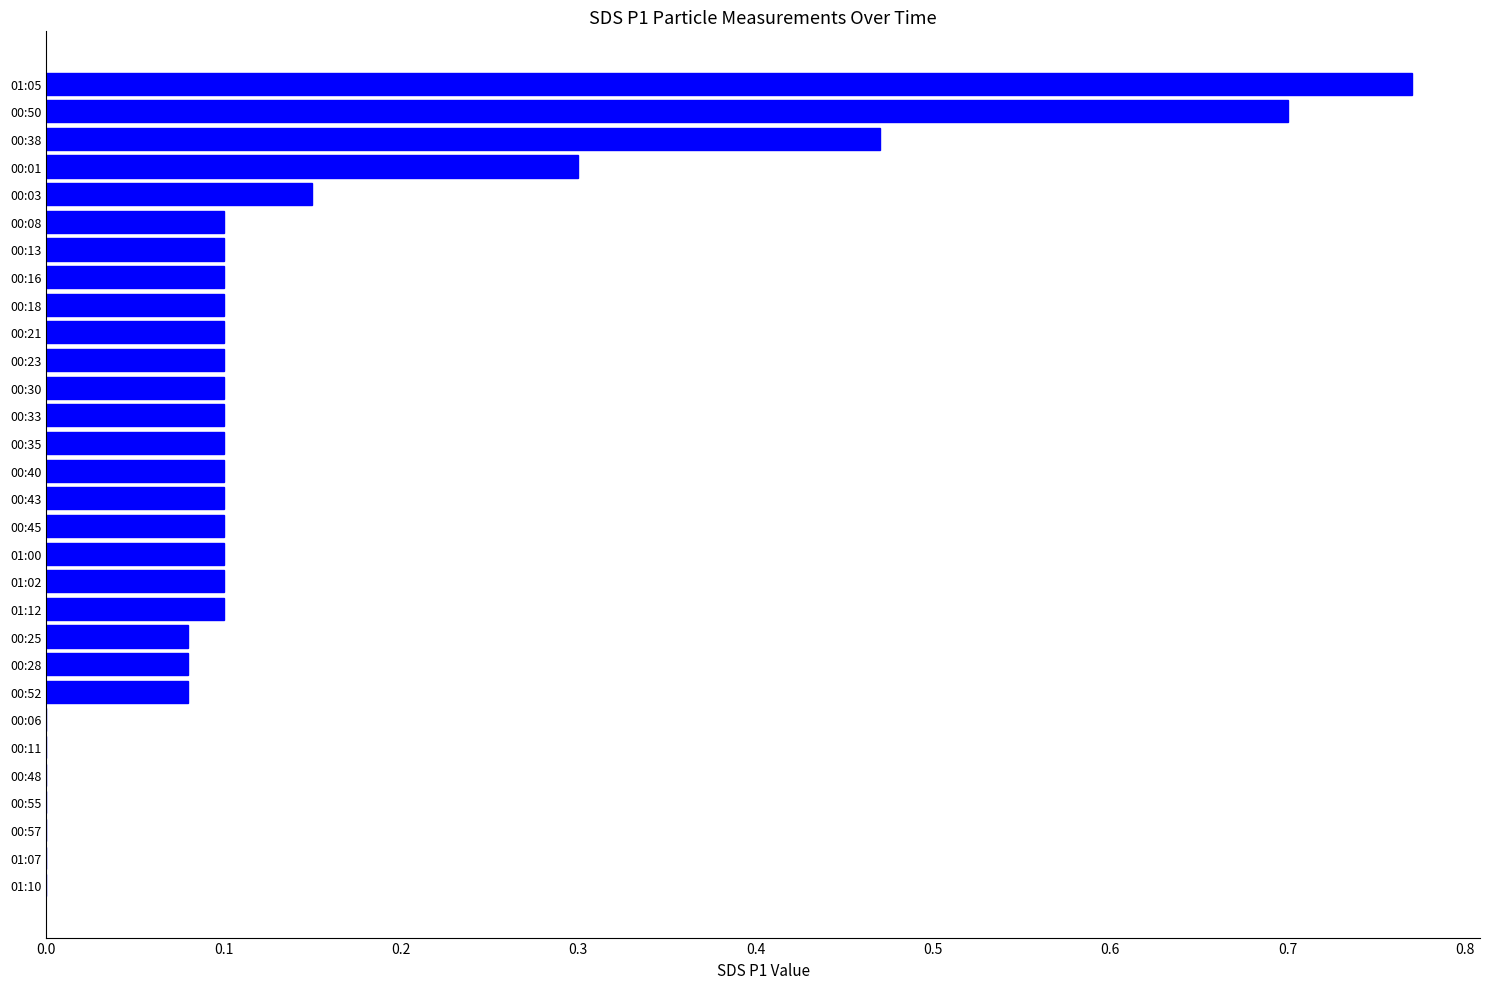

What is the sum of all values?

4.1